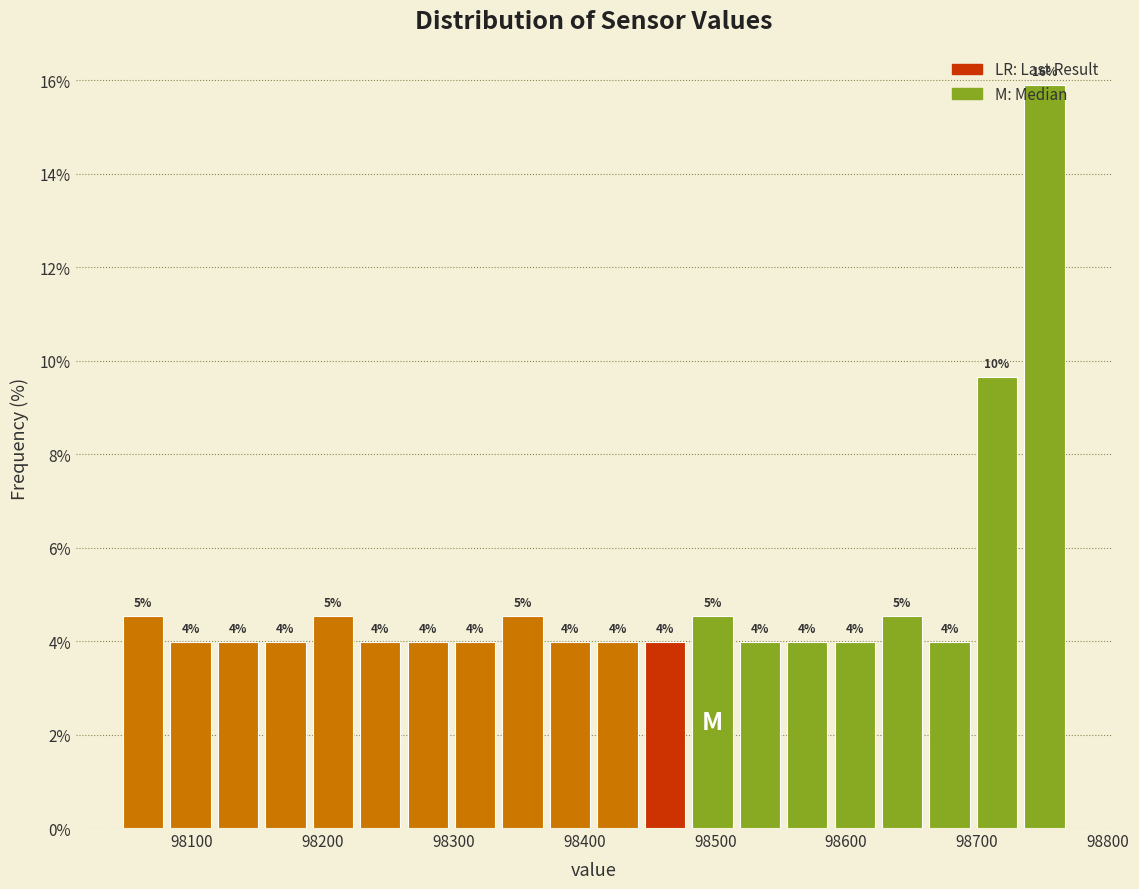

Around what value on the x-axis is the tallest bar? Give the approximate position of its centre, as read against the axis.

98750